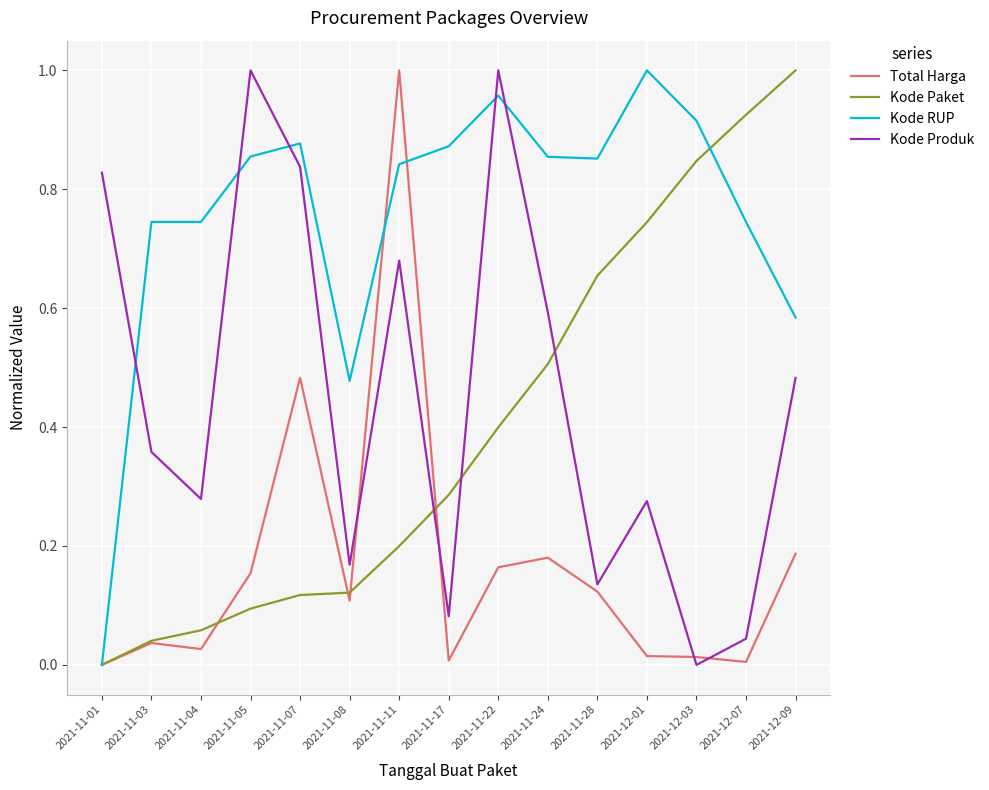

The value of Kode Produk at 2021-11-01 is 0.5. True or false?

False